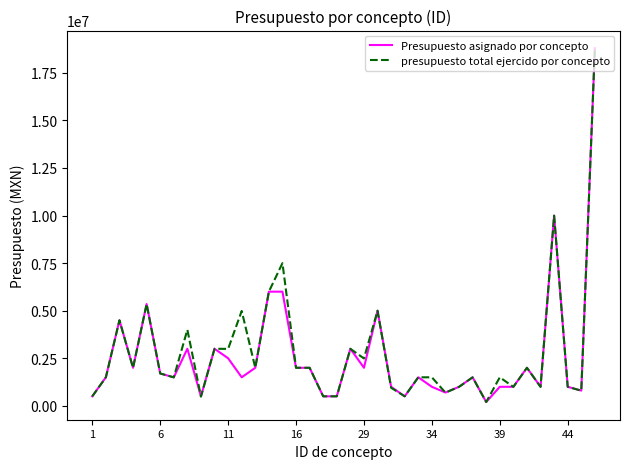

What is the maximum value shown in the chart?

18793296.0